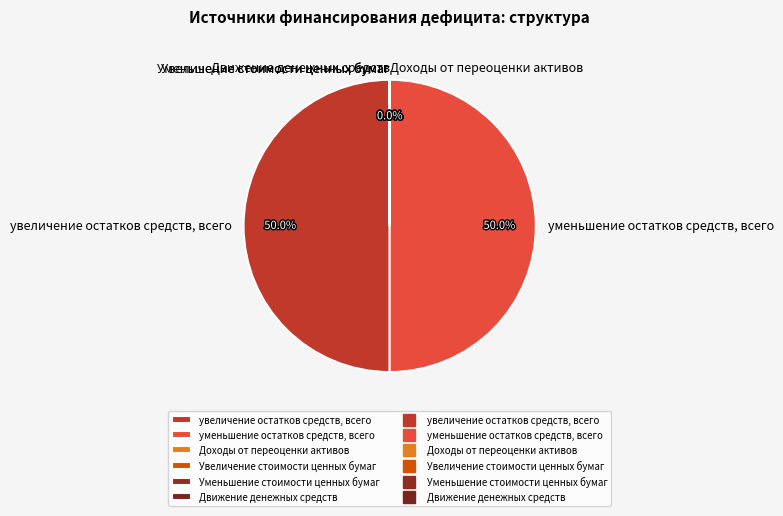

Is there a majority slice in this chart?

No